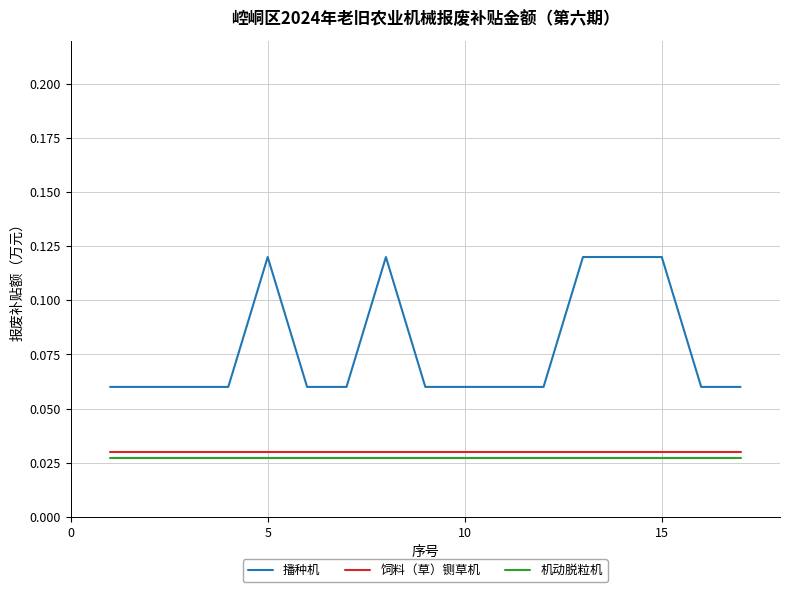

How many distinct data groups are displayed?

3